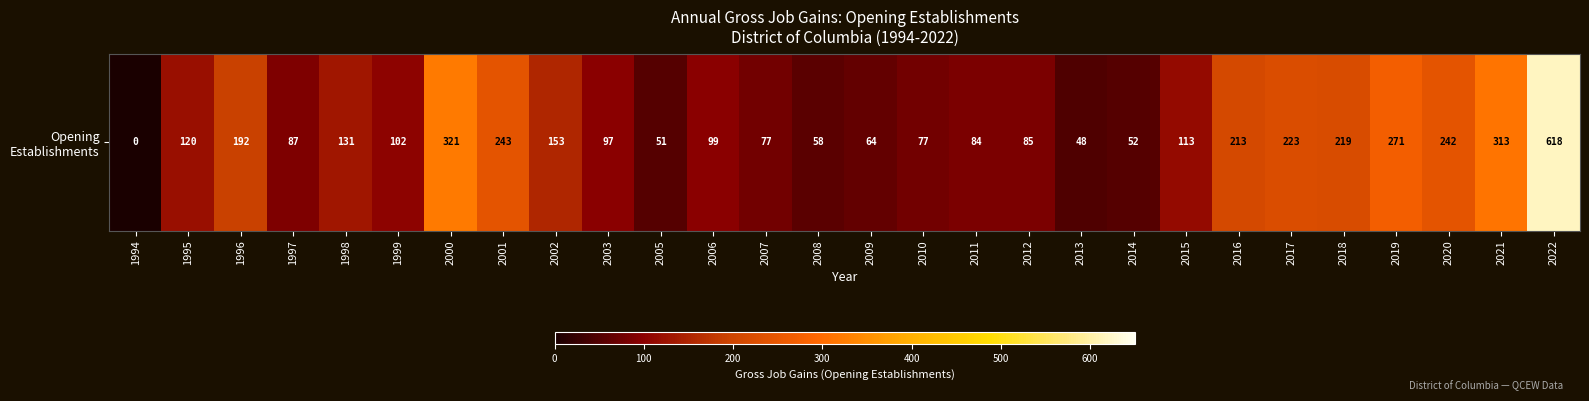

What is the approximate value at 2007?

77